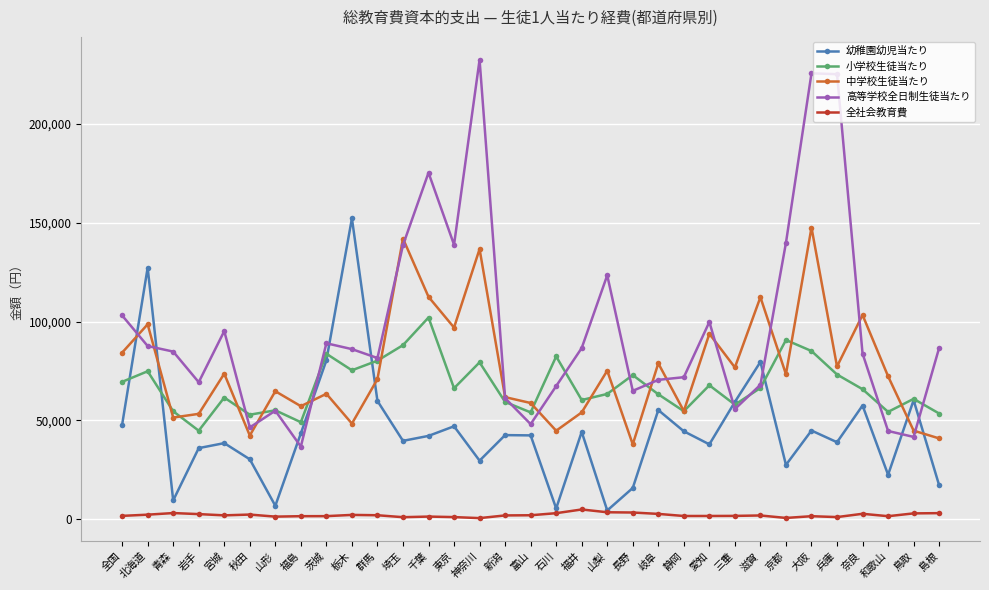

Which series has the largest range (max minus min)?

高等学校全日制生徒当たり